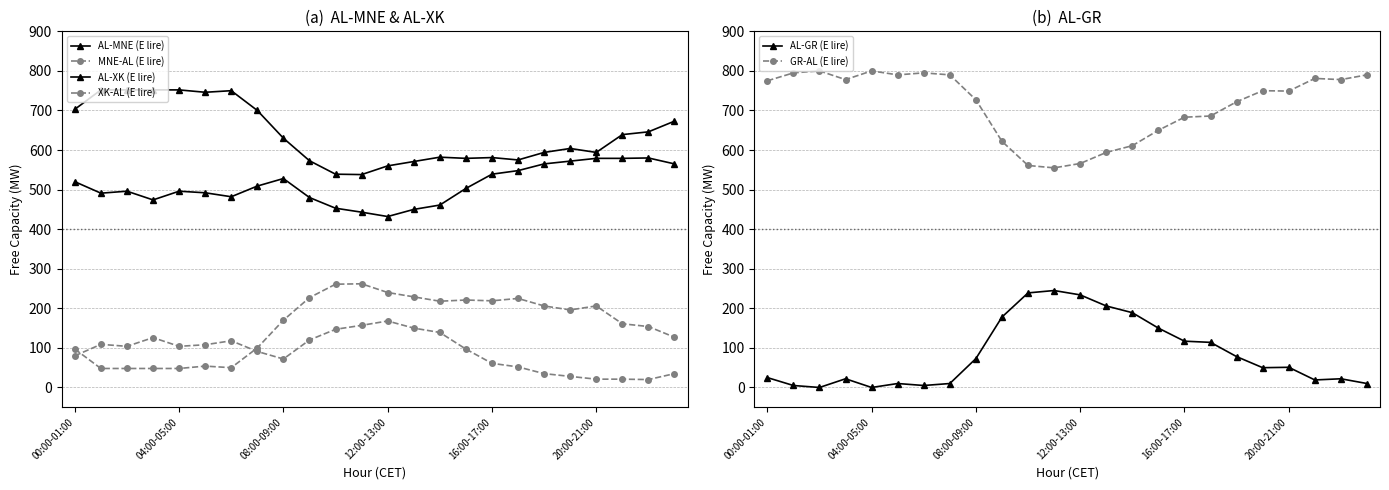

True or false: GR-AL (E lire) and AL-GR (E lire) cross at least once.

False